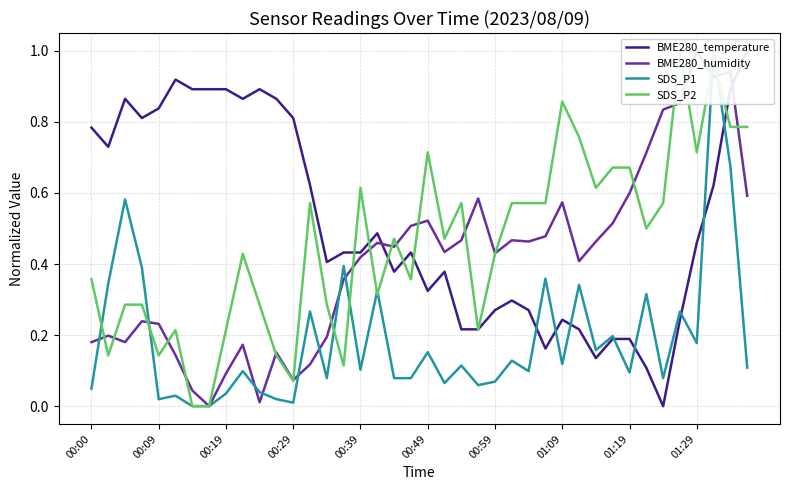

Count the number of data series in this chart.

4